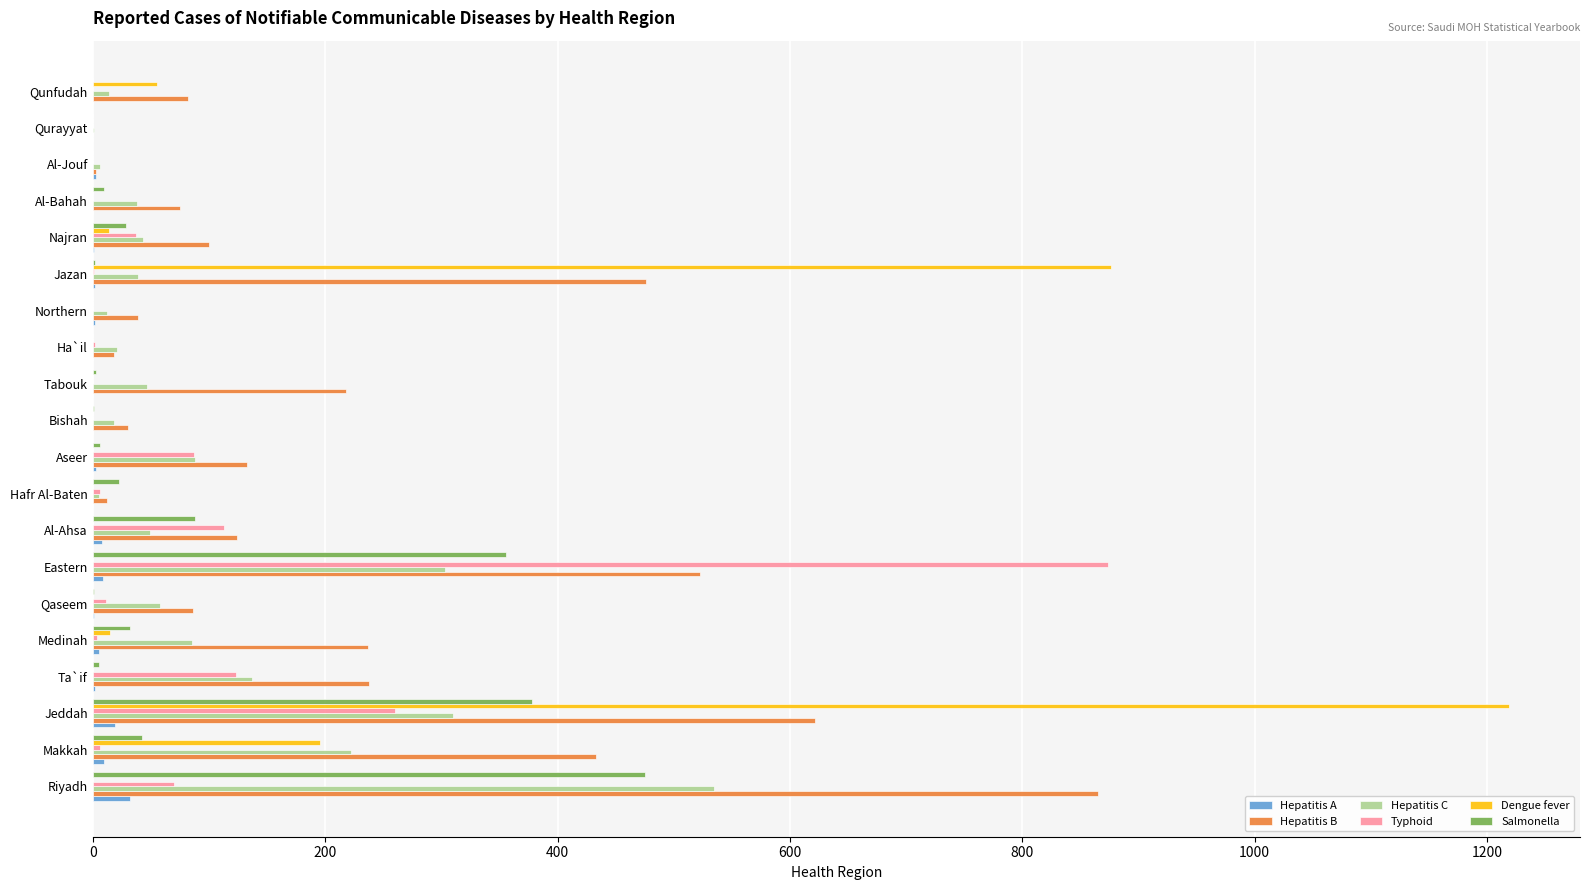

What are all the series names shown in the legend?

Hepatitis A, Hepatitis B, Hepatitis C, Typhoid, Dengue fever, Salmonella